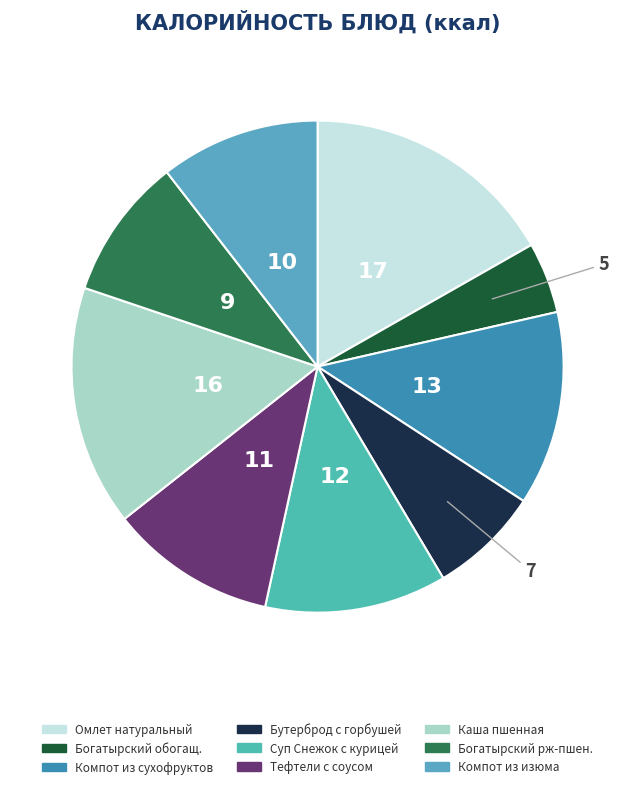

Count the number of slices in the pie.

9